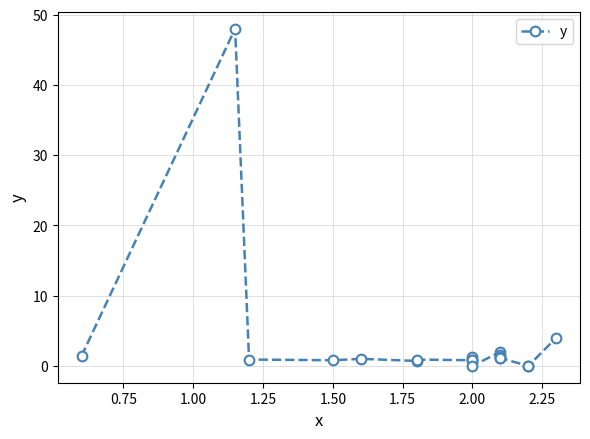

What is the maximum value shown in the chart?

48.0